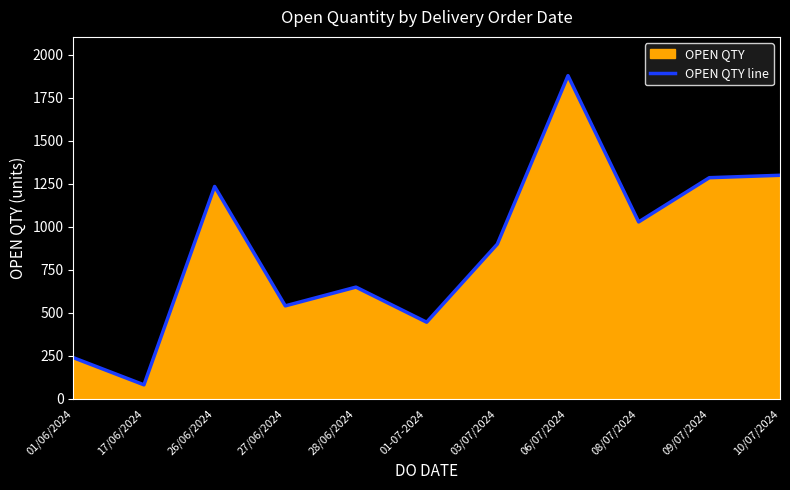

How many points are lower than both their immediate neighbors (excluding endpoints)?

4